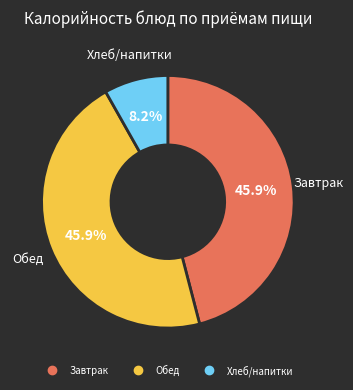

Is there any slice that represents more than half of the pie?

No